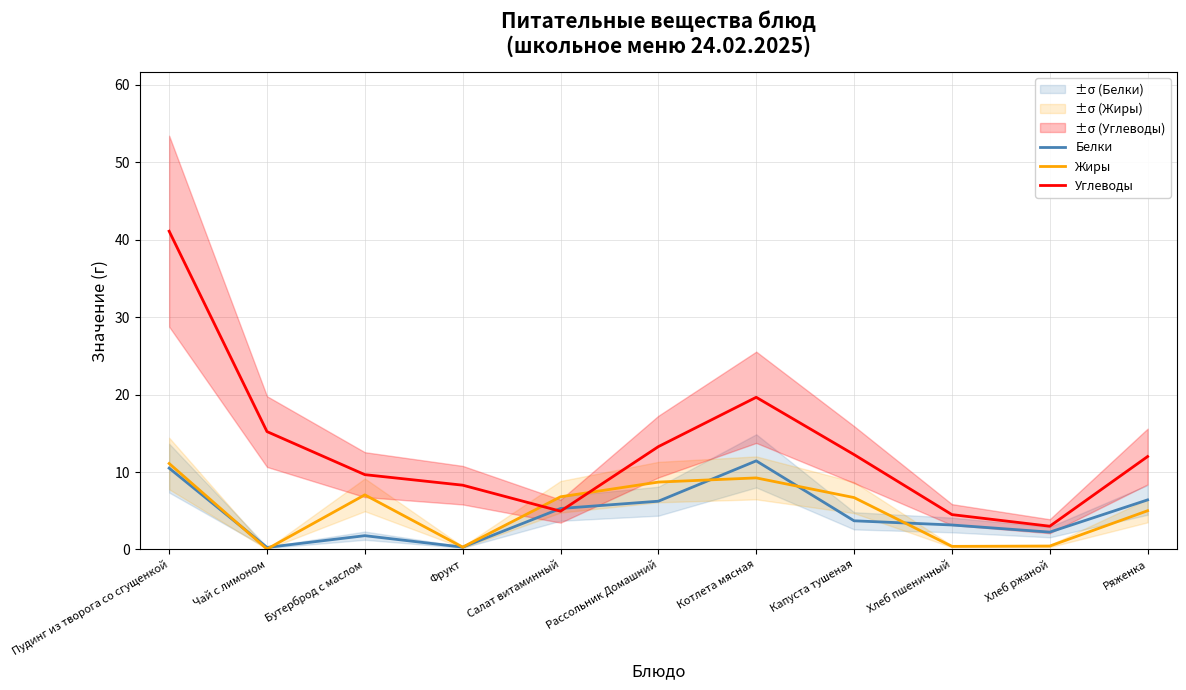

What is the approximate value of Жиры at Ряженка?

5.0